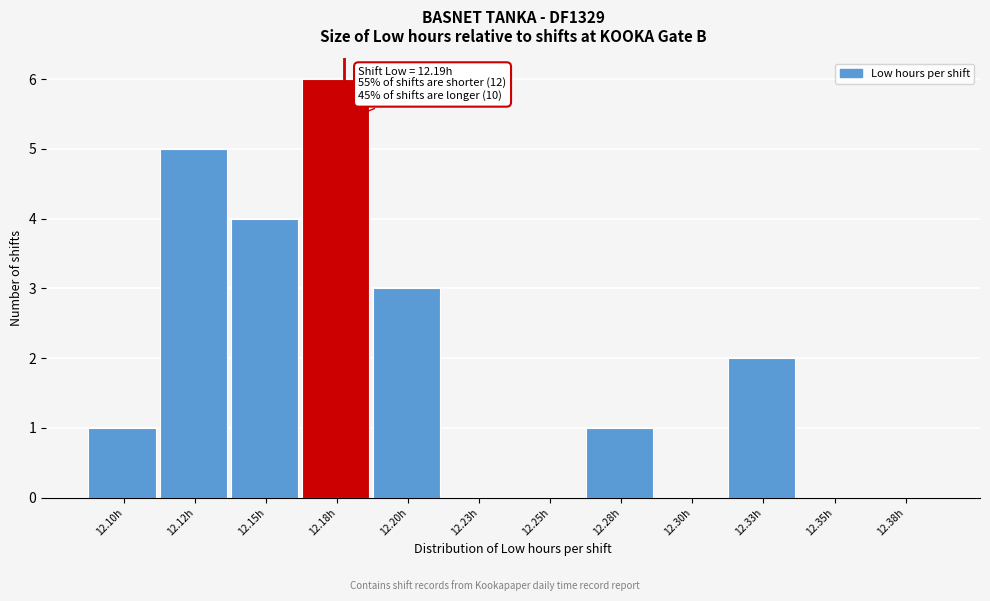

Reading left to right, extract all data points from this chart.

12.10h=1	12.12h=5	12.15h=4	12.18h=6	12.20h=3	12.23h=0	12.25h=0	12.28h=1	12.30h=0	12.33h=2	12.35h=0	12.38h=0